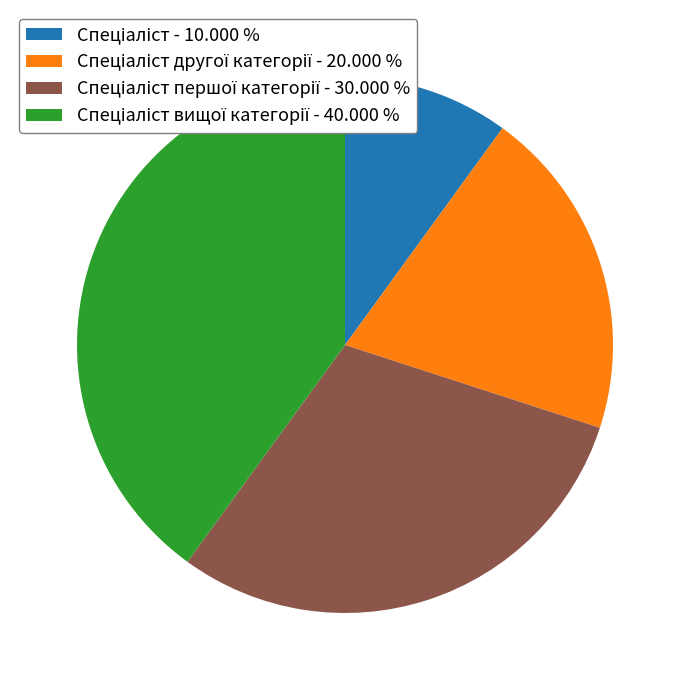

Is there any slice that represents more than half of the pie?

No